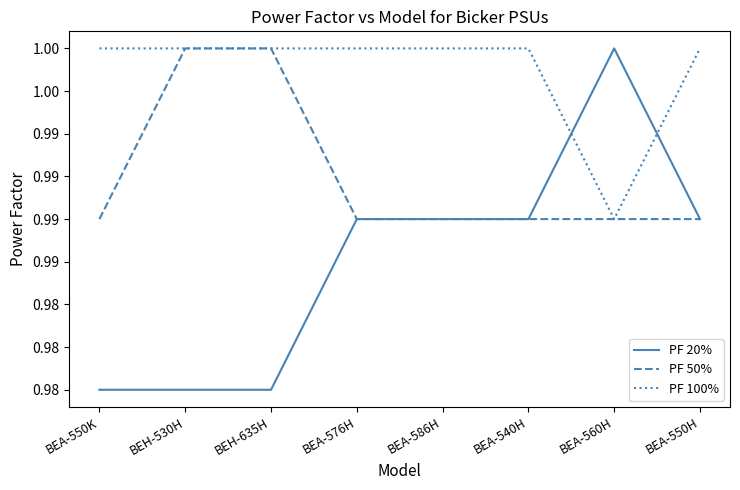

Reading left to right, transcribe all the data shown in this chart.

PF 20%: 1.0	1.0	1.0	1.0	1.0	1.0	1.0	1.0
PF 50%: 1.0	1.0	1.0	1.0	1.0	1.0	1.0	1.0
PF 100%: 1.0	1.0	1.0	1.0	1.0	1.0	1.0	1.0